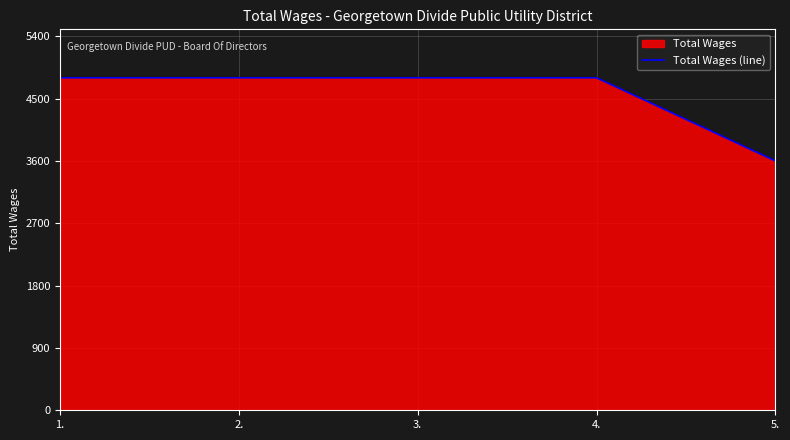

Reading left to right, transcribe all the data shown in this chart.

1.=4800	2.=4800	3.=4800	4.=4800	5.=3600